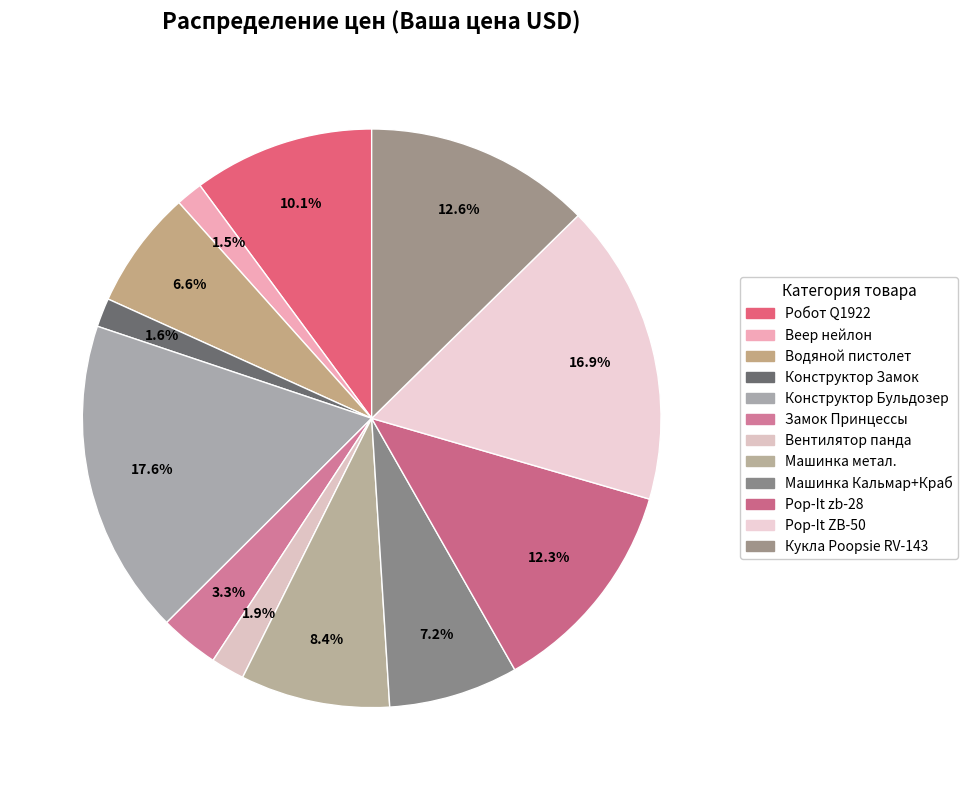

How many segments does this pie chart have?

12